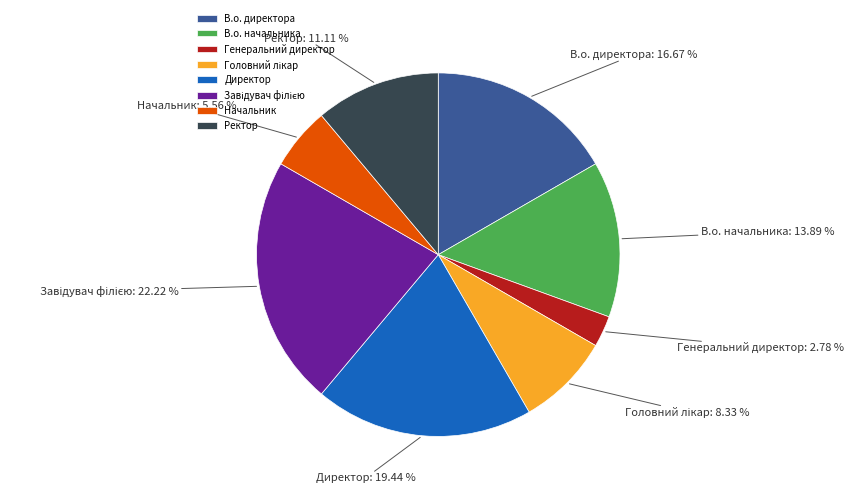

To the nearest percent, what is the difference between the largest and smallest slice percentages?

19%